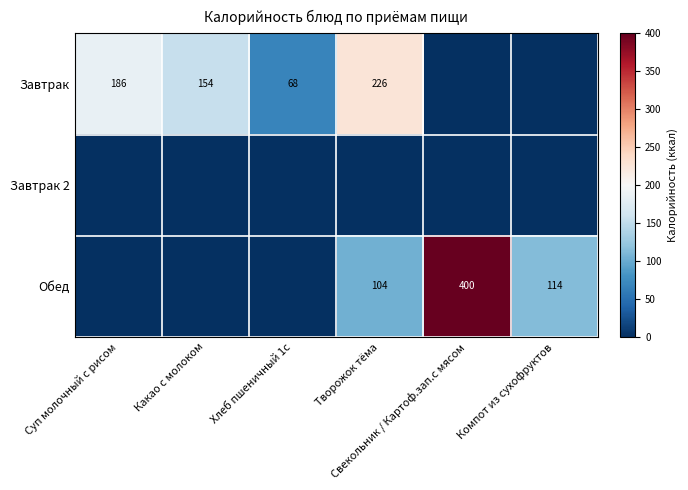

What is the spread (max minus min) of values at Какао с молоком?

153.9